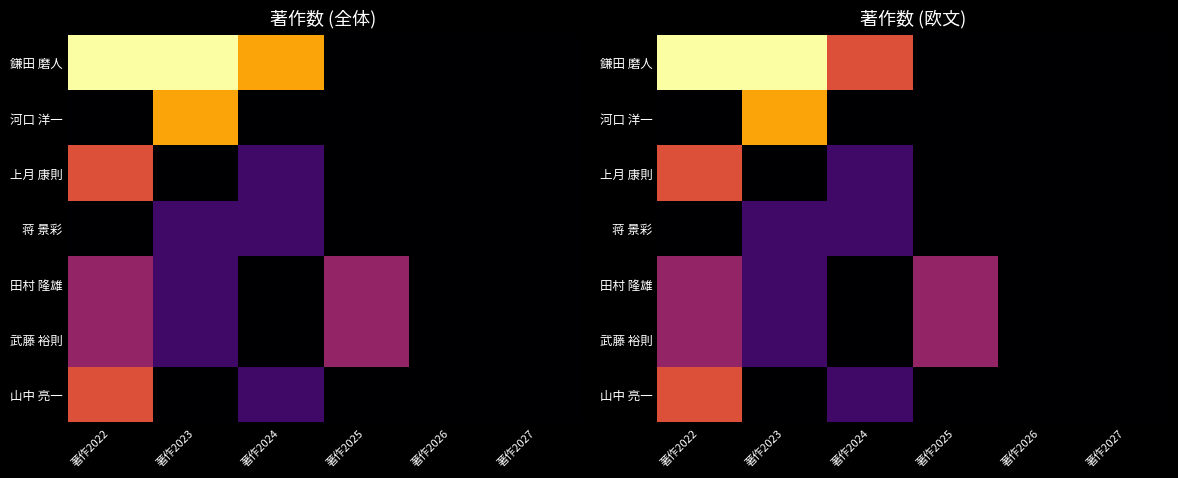

Is the value of 武藤 裕則 at 著作2023 greater than the value of 河口 洋一 at 著作2022?

Yes